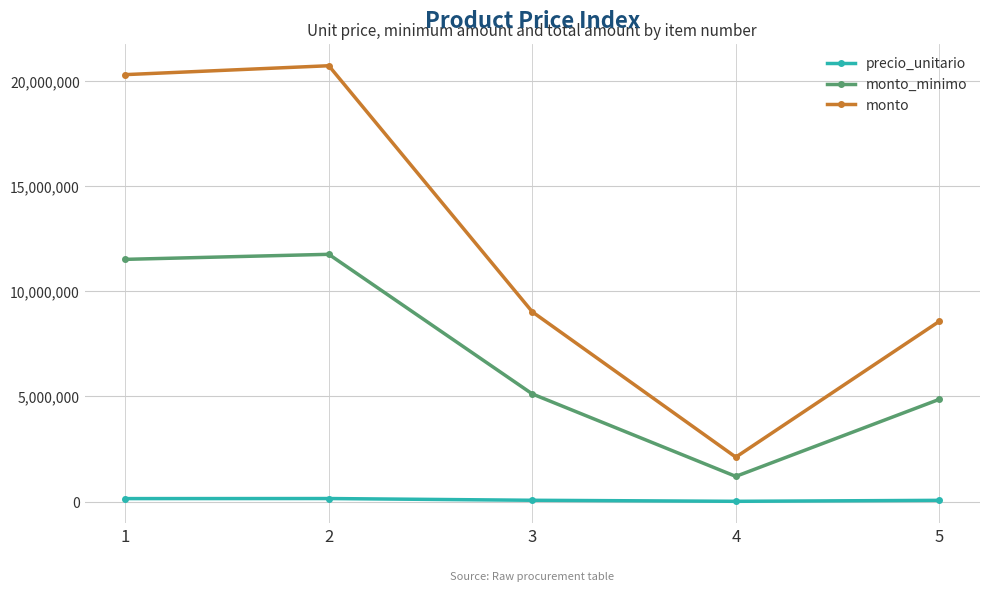

At which category is the sum across all series the highest?

2